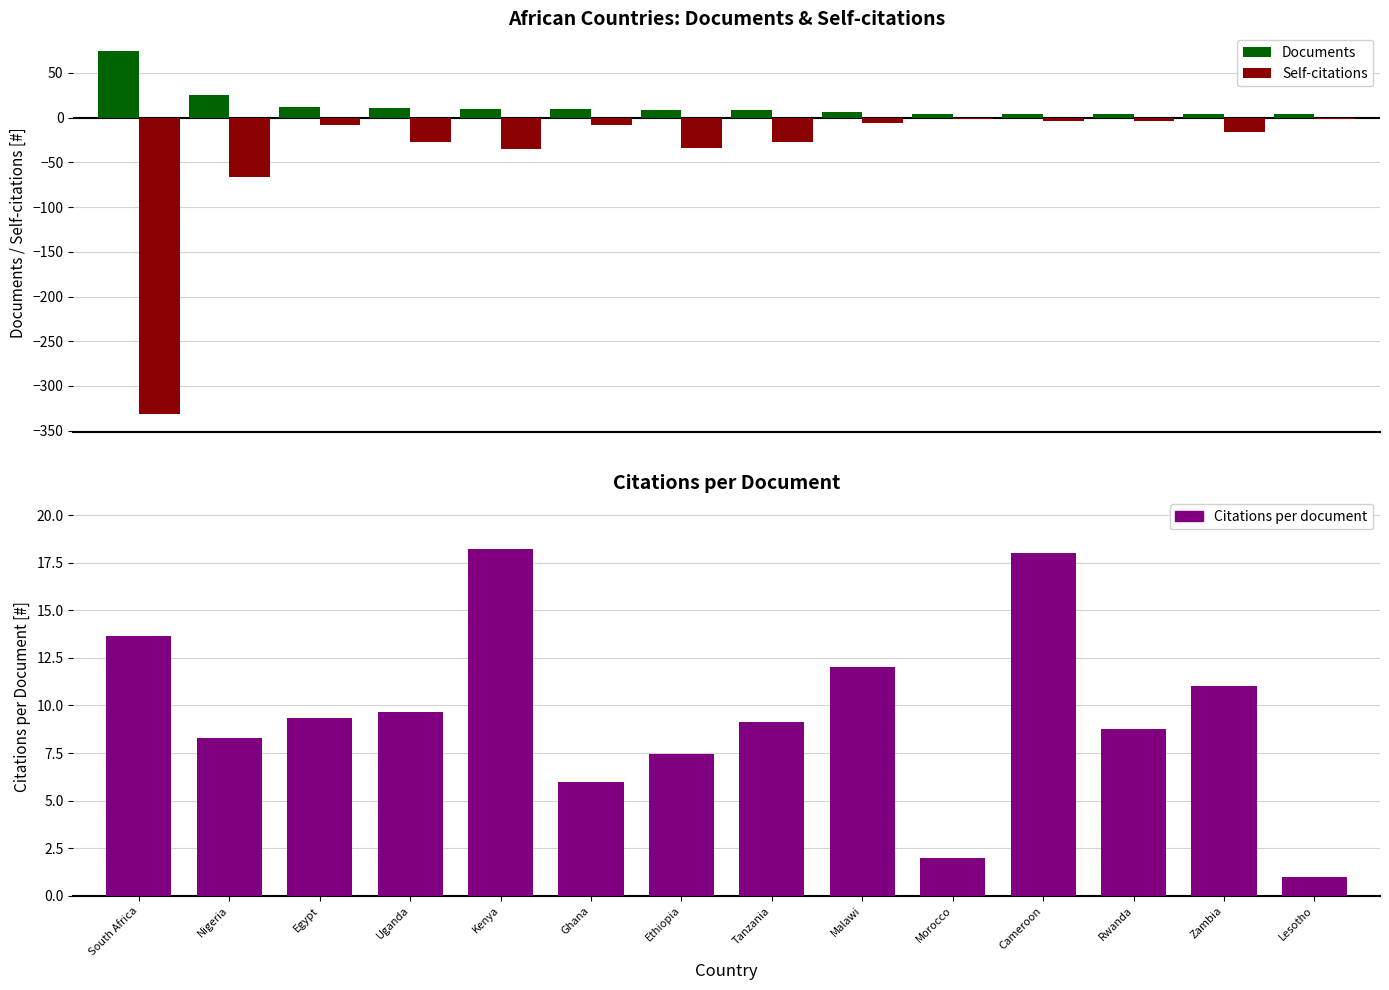

Reading right to left, transcribe all the data shown in this chart.

Documents: 4.0	4.0	4.0	4.0	4.0	6.0	9.0	9.0	10.0	10.0	11.0	12.0	25.0	74.0
Self-citations: -2.0	-16.0	-4.0	-4.0	-1.0	-6.0	-27.0	-34.0	-8.0	-35.0	-27.0	-8.0	-66.0	-331.0
Citations per document: 1.0	11.0	8.8	18.0	2.0	12.0	9.1	7.4	6.0	18.2	9.6	9.3	8.3	13.6